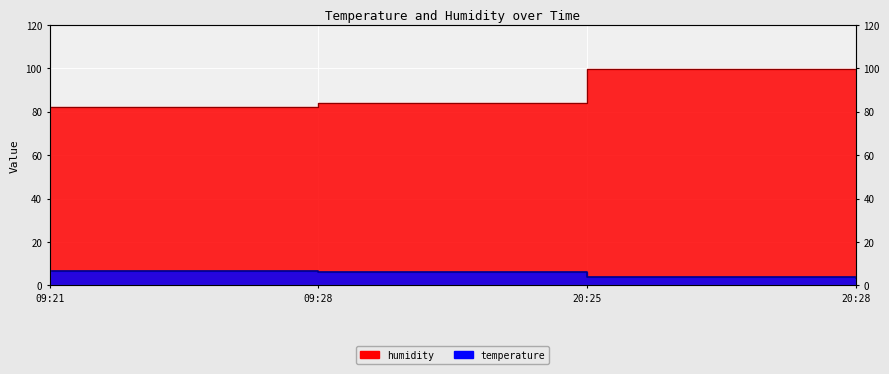

At which label is humidity closest to 90?

09:28